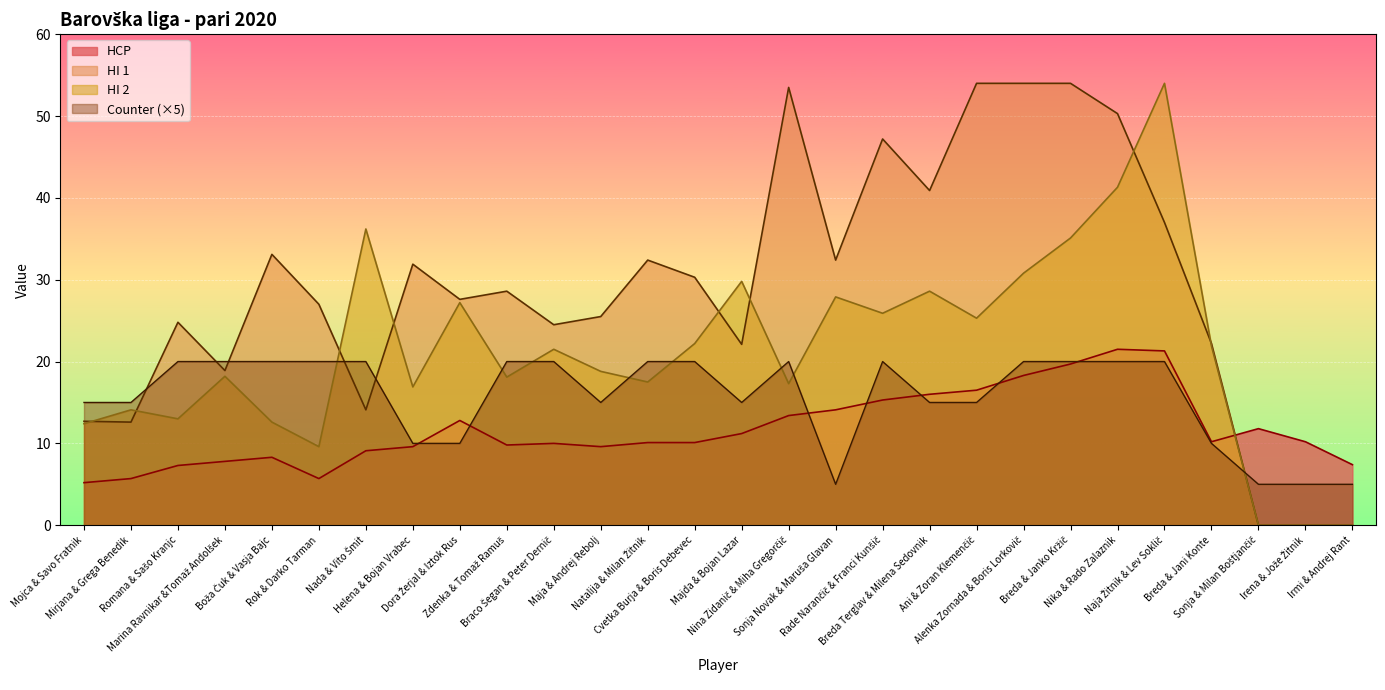

What is the total value across all series at Cvetka Burja & Boris Debevec?

82.6